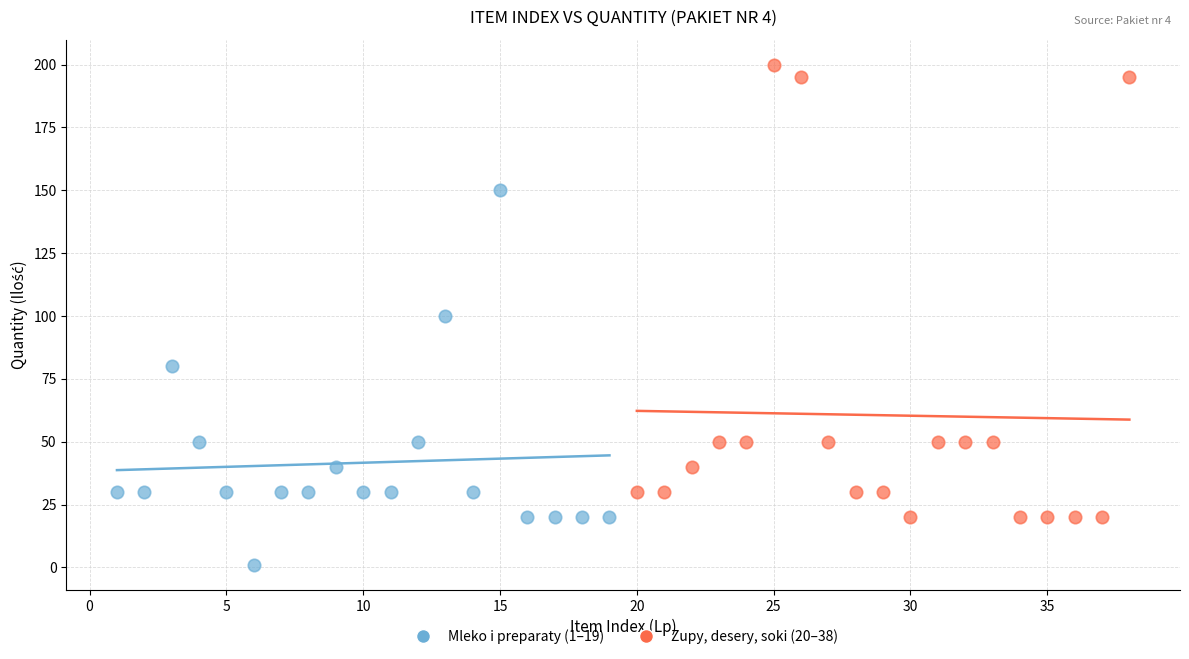

Which series has the widest spread of Y values?

Zupy, desery, soki (20–38)